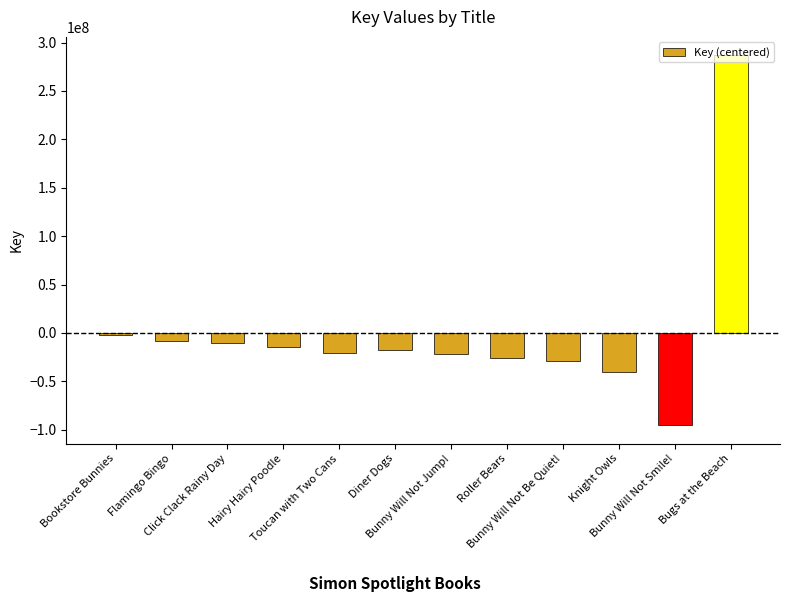

Does the chart contain stacked bars?

No